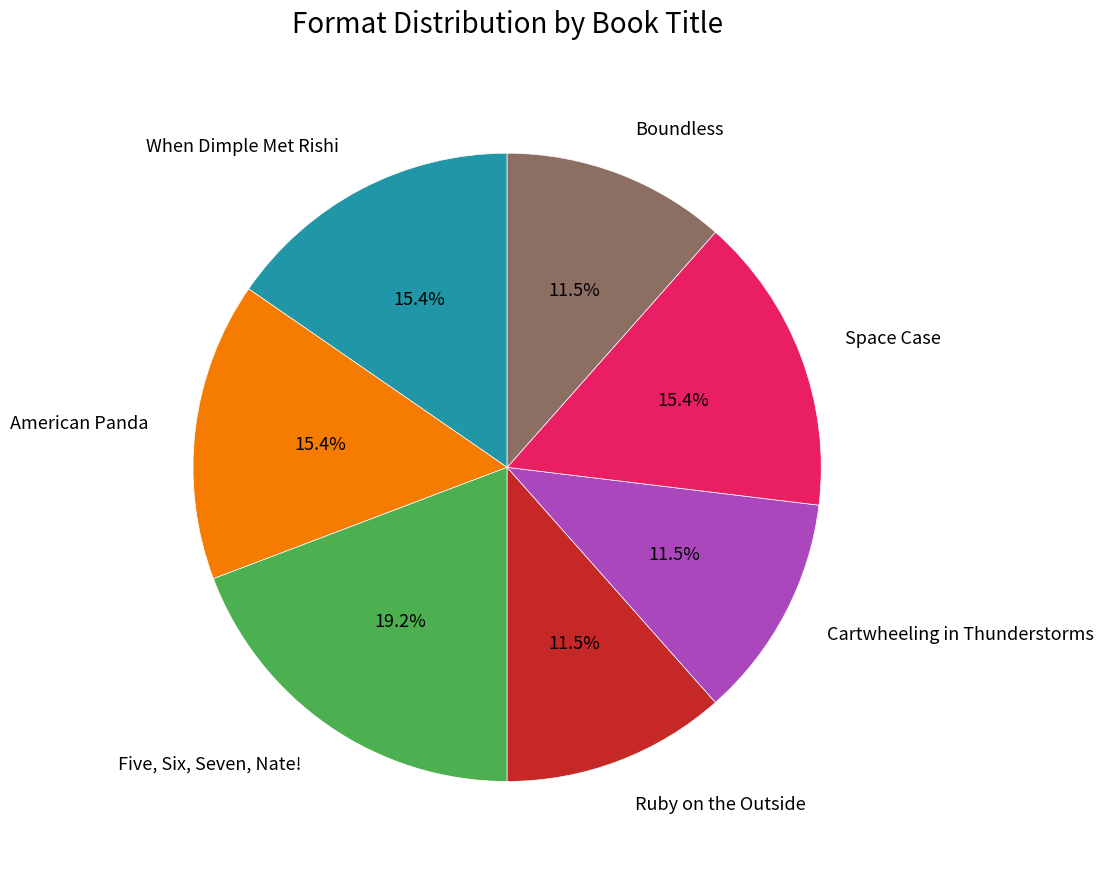

What portion of the pie excludes When Dimple Met Rishi?

84.6%